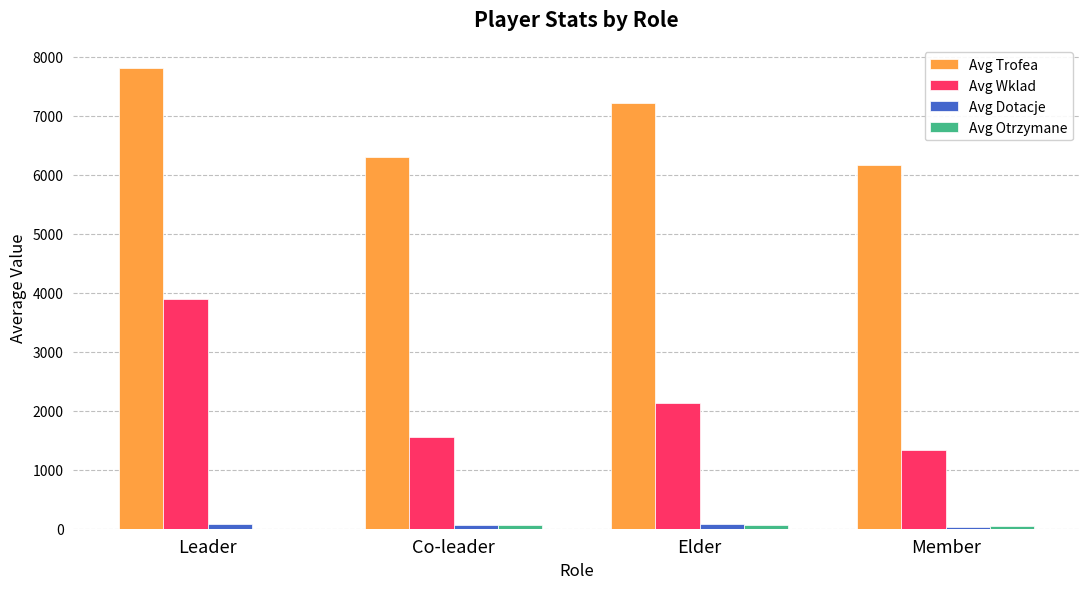

What is the greatest value displayed?

7801